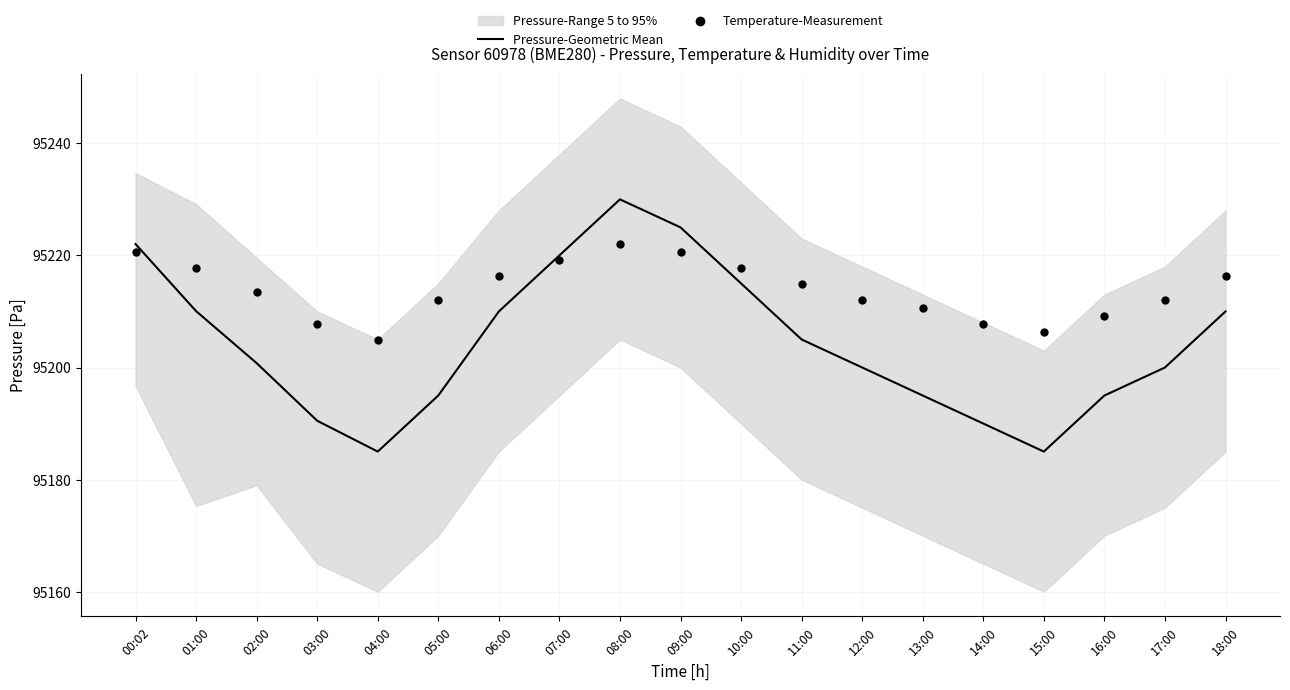

At how many categories does at least one series exceed 95189?

19